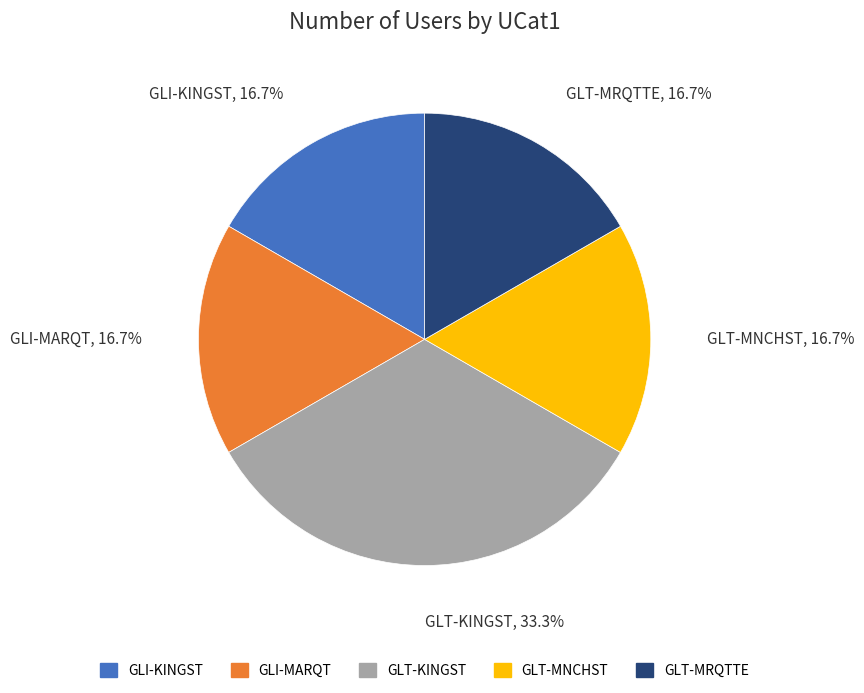

To the nearest percent, what percentage of the pie is GLI-KINGST?

17%